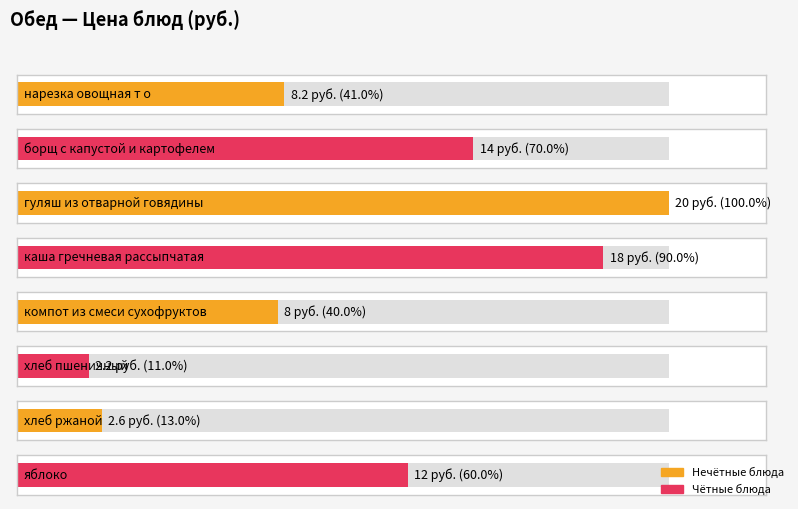

What is the difference between the values at хлеб пшеничный and нарезка овощная т о?

6.0